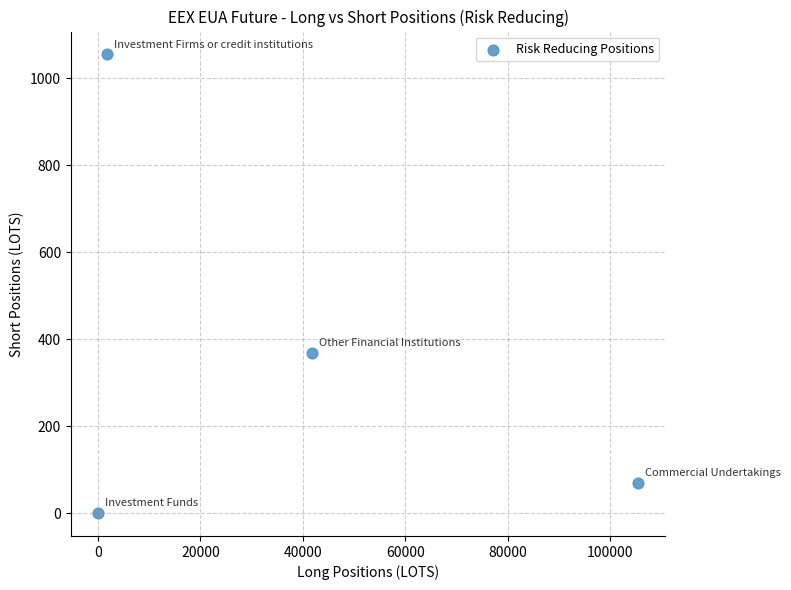

What is the range of X values (max minus min)?

105460